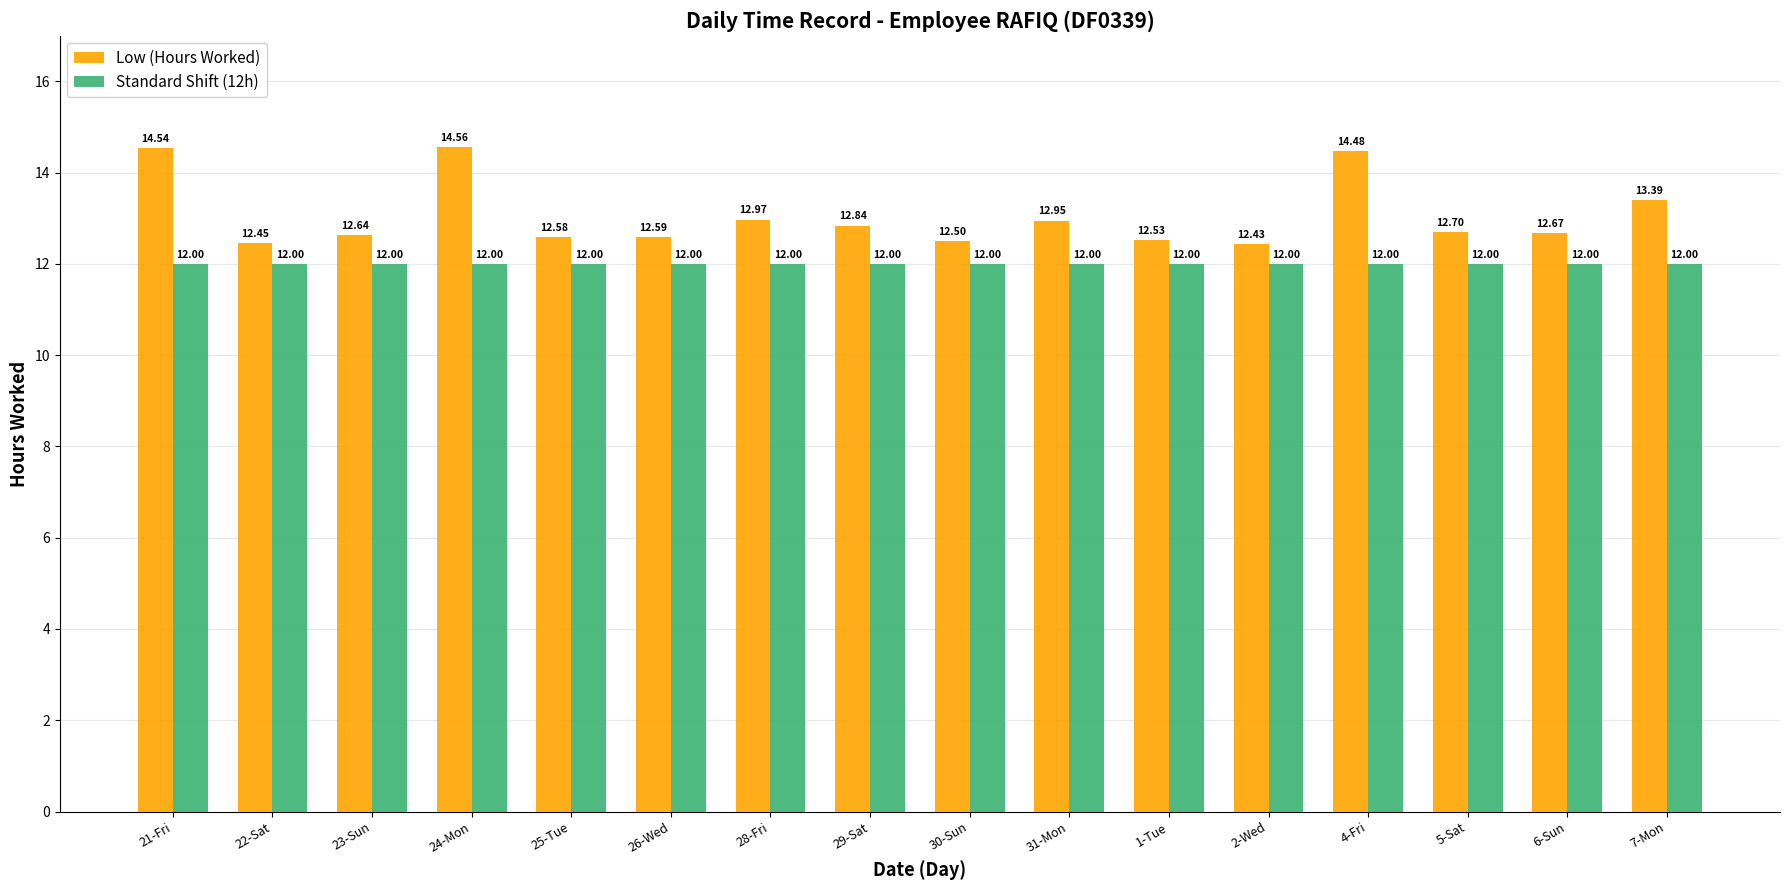

What is the sum of all Low (Hours Worked) values?

208.8